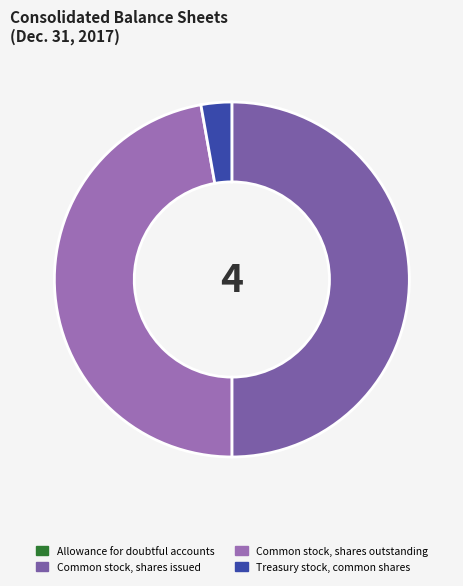

Does any single category account for the majority?

No